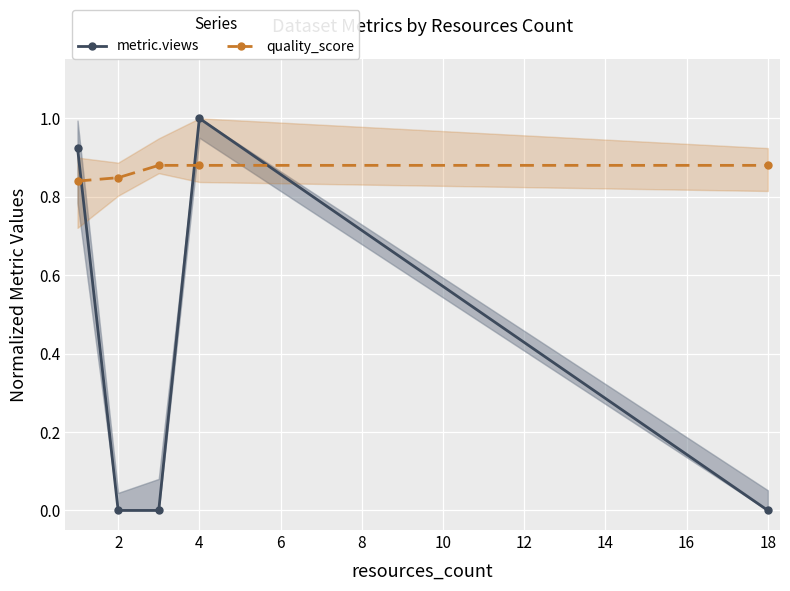

Rank the series by their maximum value, from highest to lowest.

metric.views, quality_score